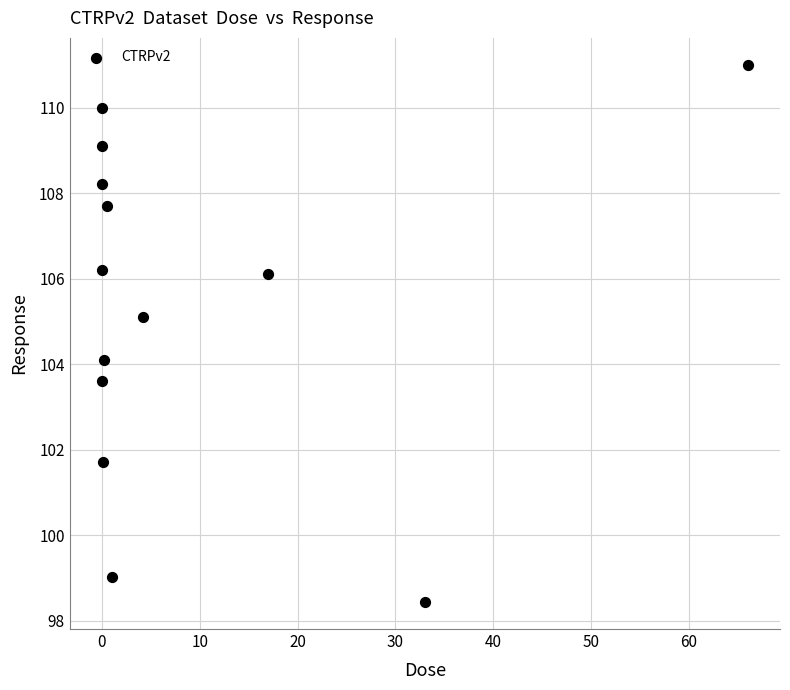

What is the range of Y values (max minus min)?

12.6